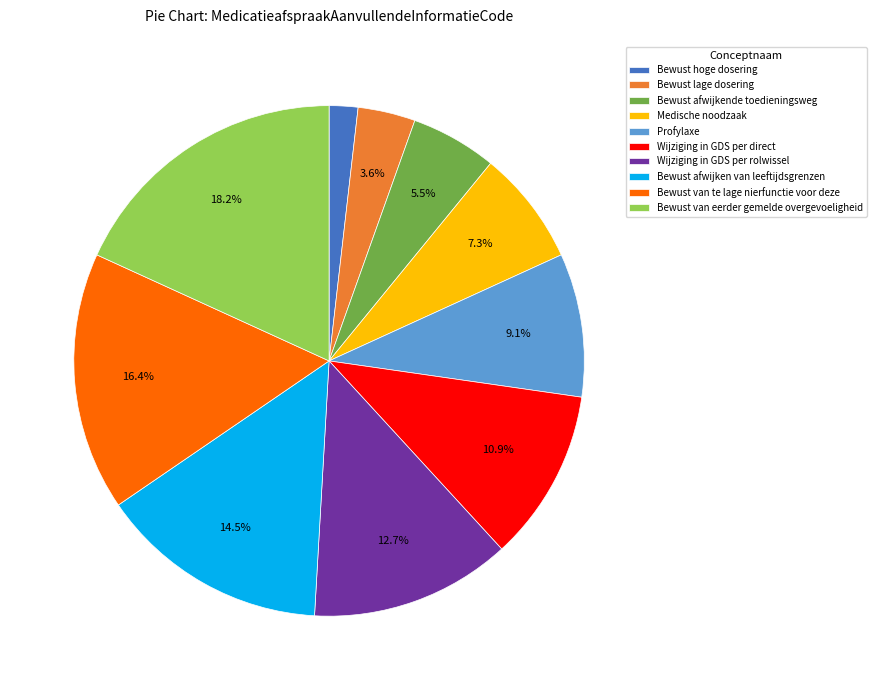

Which category has the smallest portion of the pie?

Bewust hoge dosering